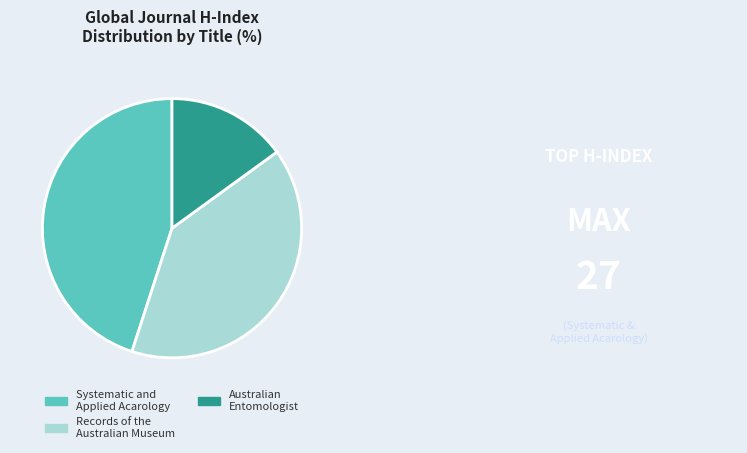

What is the ratio of the value at Records of the Australian Museum to the value at Australian Entomologist?

2.7